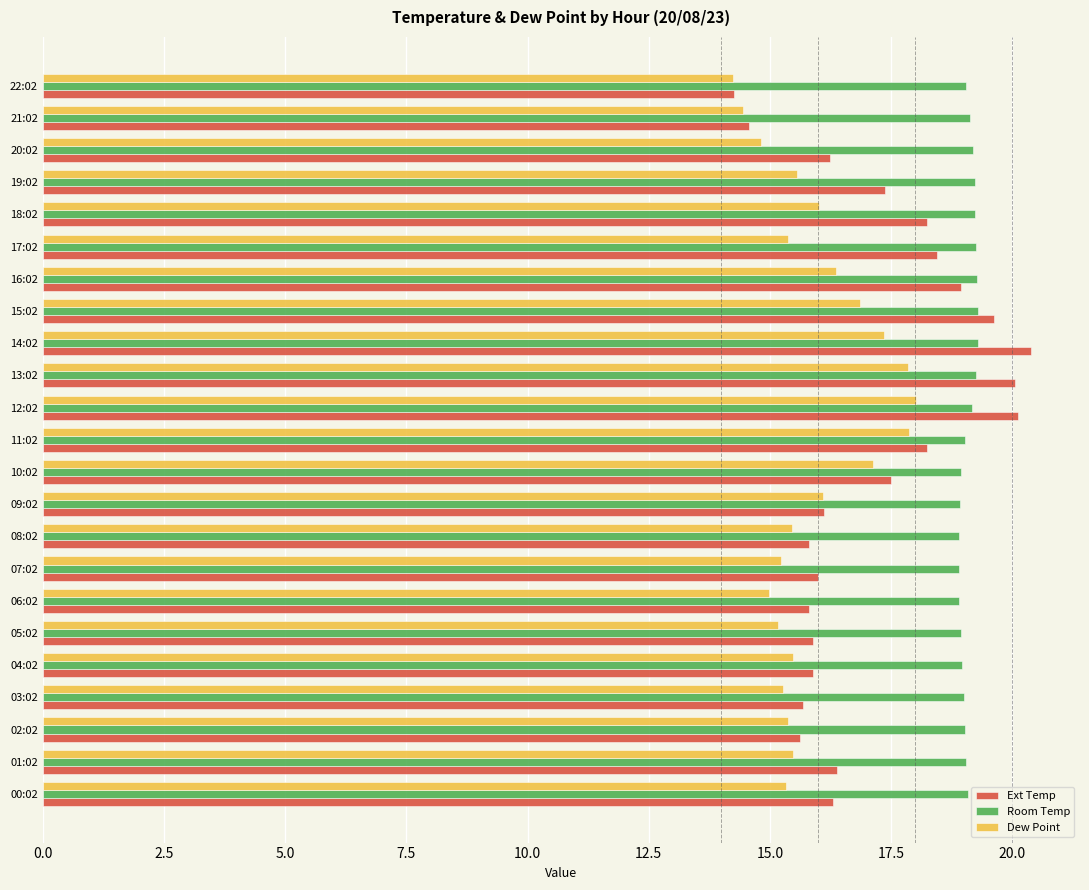

Which series has the largest total across all categories?

Room Temp